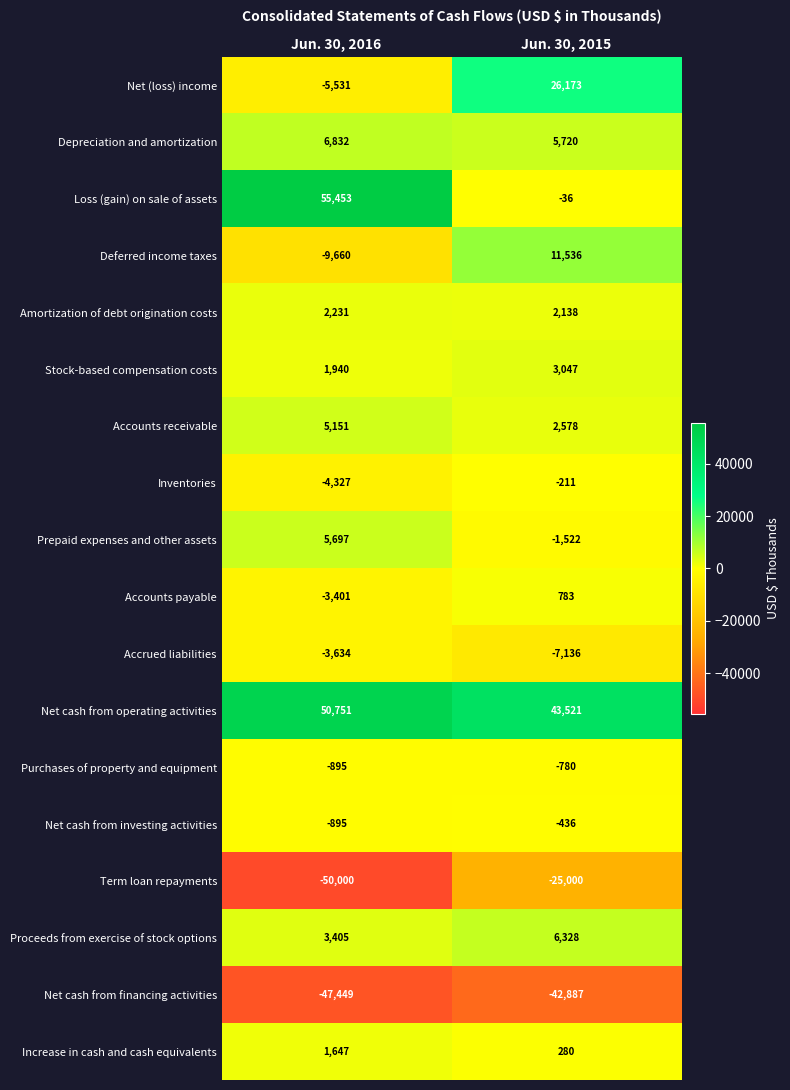

What is the total value across all series at Jun. 30, 2016?

7315